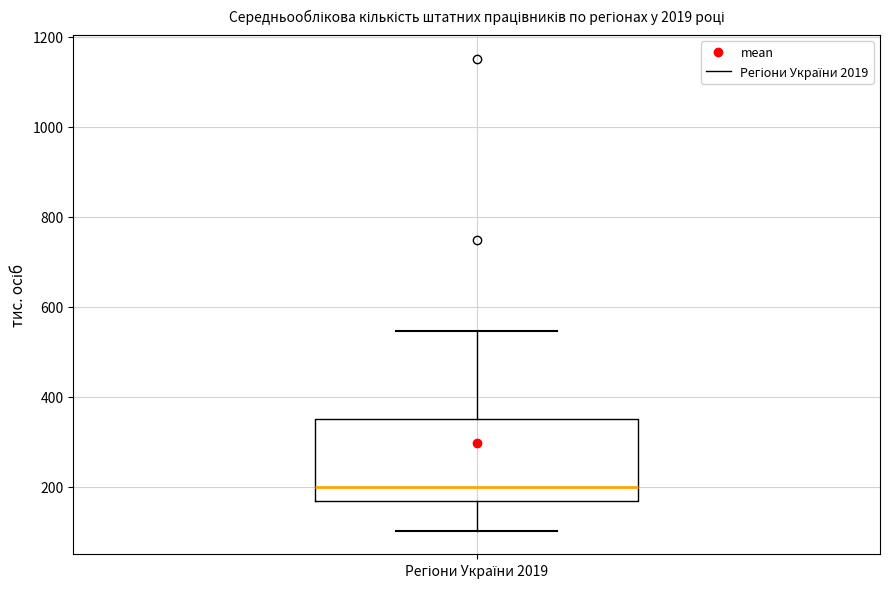

Where is the upper edge of the box for Регіони України 2019 on the y-axis? The values are not printed on the chart, so give them approximately, as read against the axis.

360